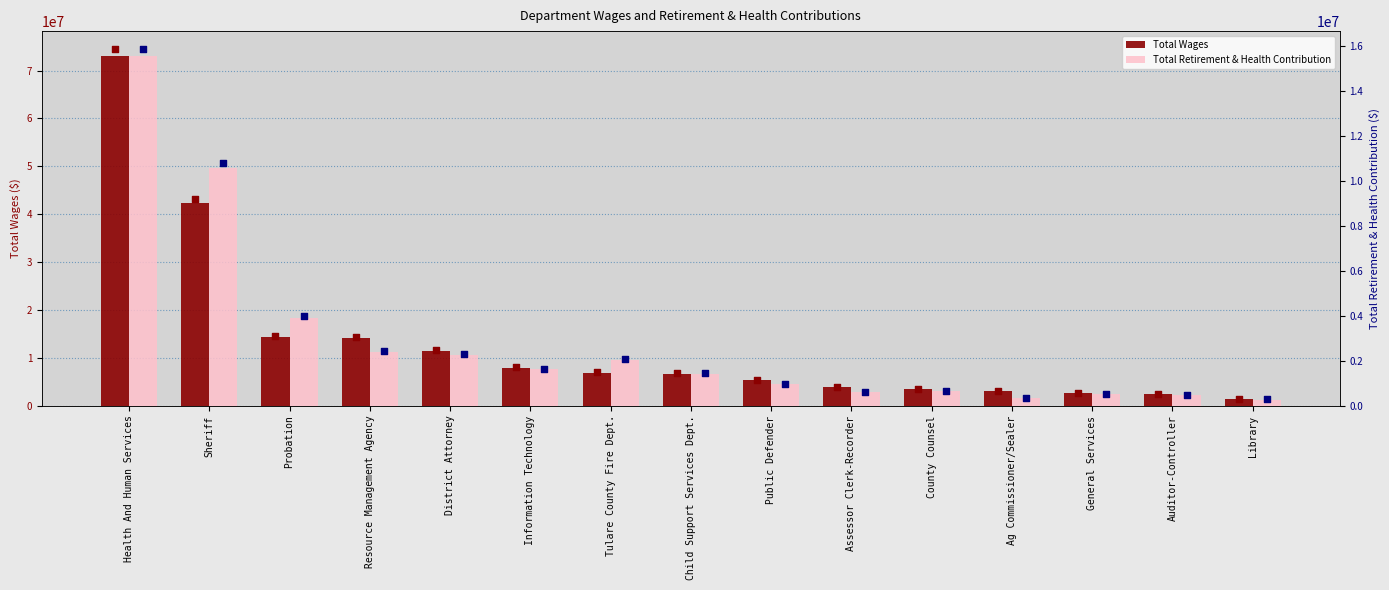

At which category is the sum across all series the highest?

Health And Human Services